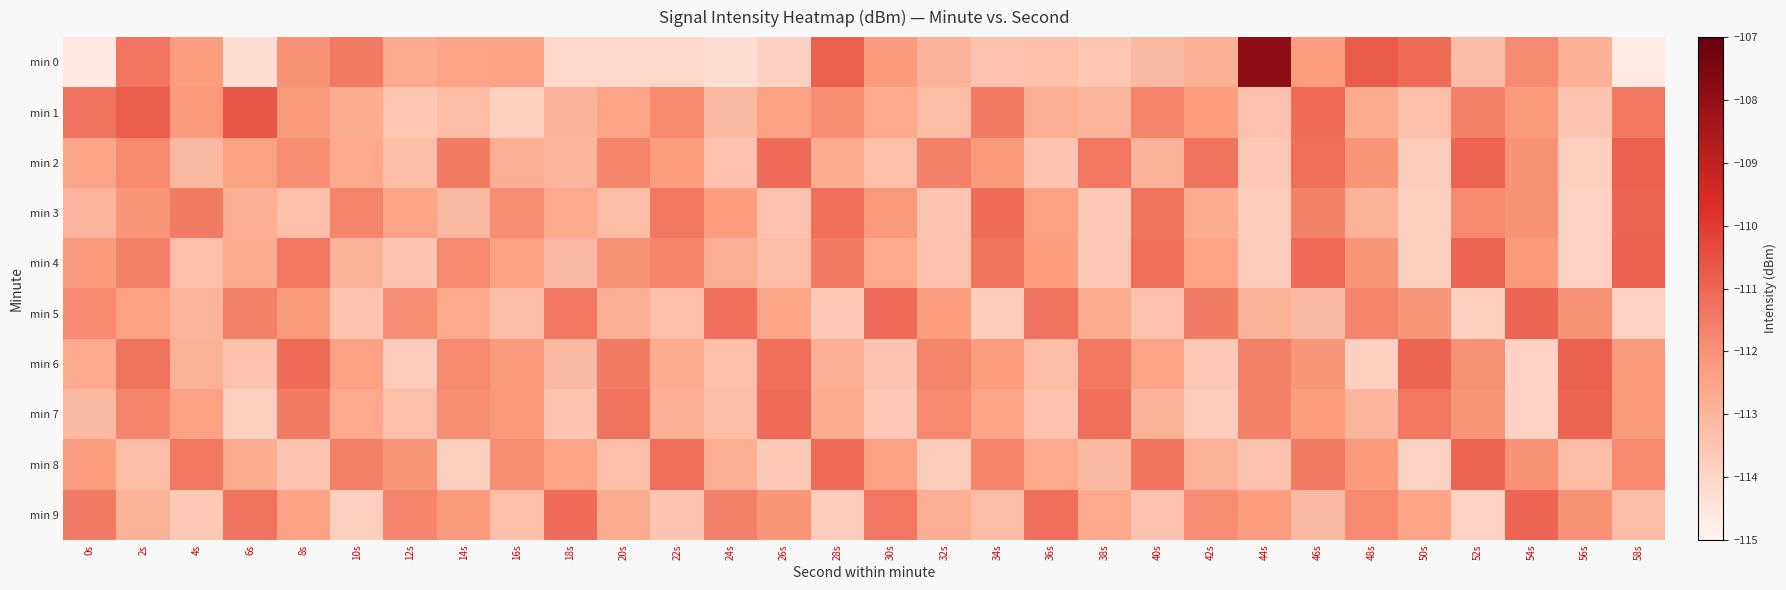

Reading right to left, list all the values displayed in this chart.

min 0: 58s=-114.6	56s=-112.8	54s=-111.8	52s=-113.2	50s=-111.1	48s=-110.7	46s=-112.3	44s=-107.9	42s=-112.9	40s=-113.1	38s=-113.5	36s=-113.3	34s=-113.4	32s=-112.9	30s=-112.2	28s=-110.8	26s=-113.9	24s=-114.3	22s=-114.0	20s=-114.1	18s=-114.0	16s=-112.5	14s=-112.5	12s=-112.7	10s=-111.5	8s=-112.0	6s=-114.3	4s=-112.3	2s=-111.3	0s=-114.6
min 1: 58s=-111.4	56s=-113.5	54s=-112.2	52s=-111.6	50s=-113.3	48s=-112.7	46s=-111.1	44s=-113.4	42s=-112.3	40s=-111.7	38s=-113.0	36s=-112.8	34s=-111.5	32s=-113.2	30s=-112.6	28s=-111.9	26s=-112.4	24s=-113.1	22s=-111.8	20s=-112.5	18s=-113.0	16s=-113.8	14s=-113.2	12s=-113.5	10s=-112.7	8s=-112.2	6s=-110.6	4s=-112.2	2s=-110.8	0s=-111.3
min 2: 58s=-110.9	56s=-113.8	54s=-112.0	52s=-111.0	50s=-113.7	48s=-112.1	46s=-111.2	44s=-113.6	42s=-111.3	40s=-112.9	38s=-111.4	36s=-113.5	34s=-112.2	32s=-111.6	30s=-113.3	28s=-112.7	26s=-111.1	24s=-113.4	22s=-112.3	20s=-111.7	18s=-113.0	16s=-112.8	14s=-111.5	12s=-113.2	10s=-112.6	8s=-111.9	6s=-112.4	4s=-113.1	2s=-111.8	0s=-112.5
min 3: 58s=-111.0	56s=-113.9	54s=-112.0	52s=-111.8	50s=-113.8	48s=-112.9	46s=-111.6	44s=-113.7	42s=-112.7	40s=-111.3	38s=-113.6	36s=-112.4	34s=-111.1	32s=-113.5	30s=-112.2	28s=-111.2	26s=-113.4	24s=-112.3	22s=-111.4	20s=-113.2	18s=-112.6	16s=-111.9	14s=-113.1	12s=-112.5	10s=-111.7	8s=-113.3	6s=-112.8	4s=-111.5	2s=-112.1	0s=-113.0
min 4: 58s=-110.9	56s=-113.9	54s=-112.2	52s=-111.0	50s=-113.8	48s=-112.1	46s=-111.1	44s=-113.7	42s=-112.5	40s=-111.2	38s=-113.6	36s=-112.3	34s=-111.3	32s=-113.4	30s=-112.6	28s=-111.5	26s=-113.2	24s=-112.8	22s=-111.7	20s=-112.0	18s=-113.1	16s=-112.4	14s=-111.8	12s=-113.5	10s=-112.9	8s=-111.4	6s=-112.7	4s=-113.3	2s=-111.6	0s=-112.2
min 5: 58s=-113.9	56s=-112.0	54s=-111.0	52s=-113.8	50s=-112.1	48s=-111.7	46s=-113.1	44s=-112.9	42s=-111.5	40s=-113.4	38s=-112.7	36s=-111.3	34s=-113.7	32s=-112.3	30s=-111.1	28s=-113.6	26s=-112.5	24s=-111.2	22s=-113.3	20s=-112.8	18s=-111.4	16s=-113.2	14s=-112.6	12s=-111.9	10s=-113.5	8s=-112.2	6s=-111.6	4s=-113.0	2s=-112.4	0s=-111.8
min 6: 58s=-112.2	56s=-110.9	54s=-113.9	52s=-112.0	50s=-111.0	48s=-113.8	46s=-112.1	44s=-111.6	42s=-113.6	40s=-112.5	38s=-111.4	36s=-113.2	34s=-112.3	32s=-111.7	30s=-113.5	28s=-112.8	26s=-111.2	24s=-113.3	22s=-112.7	20s=-111.5	18s=-113.1	16s=-112.2	14s=-111.8	12s=-113.7	10s=-112.4	8s=-111.1	6s=-113.4	4s=-112.9	2s=-111.3	0s=-112.6
min 7: 58s=-112.2	56s=-111.0	54s=-113.9	52s=-112.1	50s=-111.4	48s=-113.0	46s=-112.3	44s=-111.6	42s=-113.7	40s=-112.9	38s=-111.2	36s=-113.4	34s=-112.5	32s=-111.8	30s=-113.6	28s=-112.7	26s=-111.1	24s=-113.2	22s=-112.8	20s=-111.3	18s=-113.5	16s=-112.2	14s=-111.9	12s=-113.3	10s=-112.6	8s=-111.5	6s=-113.8	4s=-112.4	2s=-111.7	0s=-113.1
min 8: 58s=-111.8	56s=-113.2	54s=-112.0	52s=-111.0	50s=-113.9	48s=-112.2	46s=-111.5	44s=-113.4	42s=-112.9	40s=-111.3	38s=-113.1	36s=-112.6	34s=-111.7	32s=-113.7	30s=-112.4	28s=-111.1	26s=-113.6	24s=-112.8	22s=-111.2	20s=-113.3	18s=-112.5	16s=-111.9	14s=-113.8	12s=-112.1	10s=-111.6	8s=-113.5	6s=-112.7	4s=-111.4	2s=-113.2	0s=-112.3
min 9: 58s=-113.2	56s=-112.0	54s=-111.0	52s=-113.9	50s=-112.5	48s=-111.8	46s=-113.1	44s=-112.3	42s=-111.9	40s=-113.4	38s=-112.6	36s=-111.2	34s=-113.2	32s=-112.8	30s=-111.4	28s=-113.7	26s=-112.1	24s=-111.6	22s=-113.5	20s=-112.7	18s=-111.1	16s=-113.3	14s=-112.2	12s=-111.7	10s=-113.8	8s=-112.4	6s=-111.3	4s=-113.6	2s=-112.9	0s=-111.5